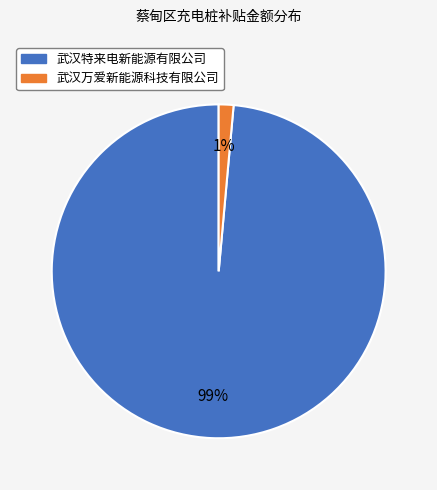

What percentage is the 武汉万爱新能源科技有限公司 slice, to the nearest percent?

1%